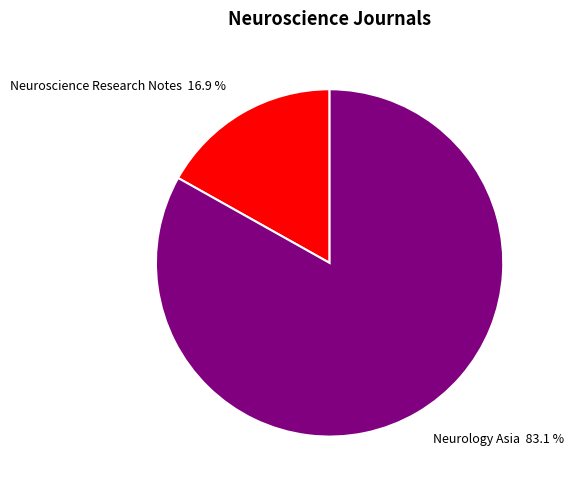

Which has a higher value, Neurology Asia or Neuroscience Research Notes?

Neurology Asia